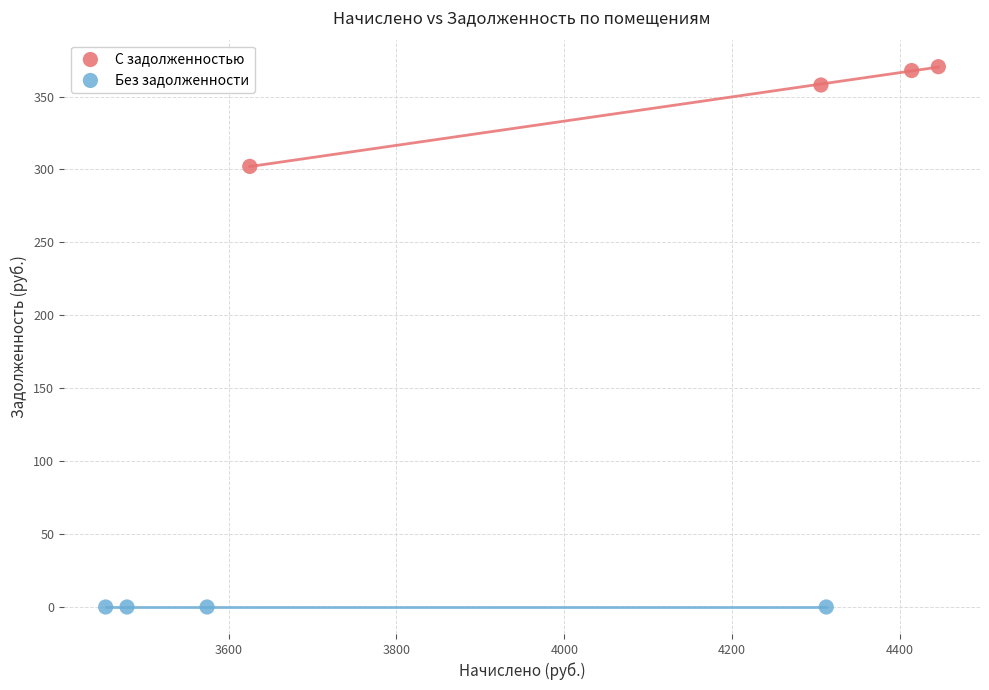

What are all the series names shown in the legend?

С задолженностью, Без задолженности